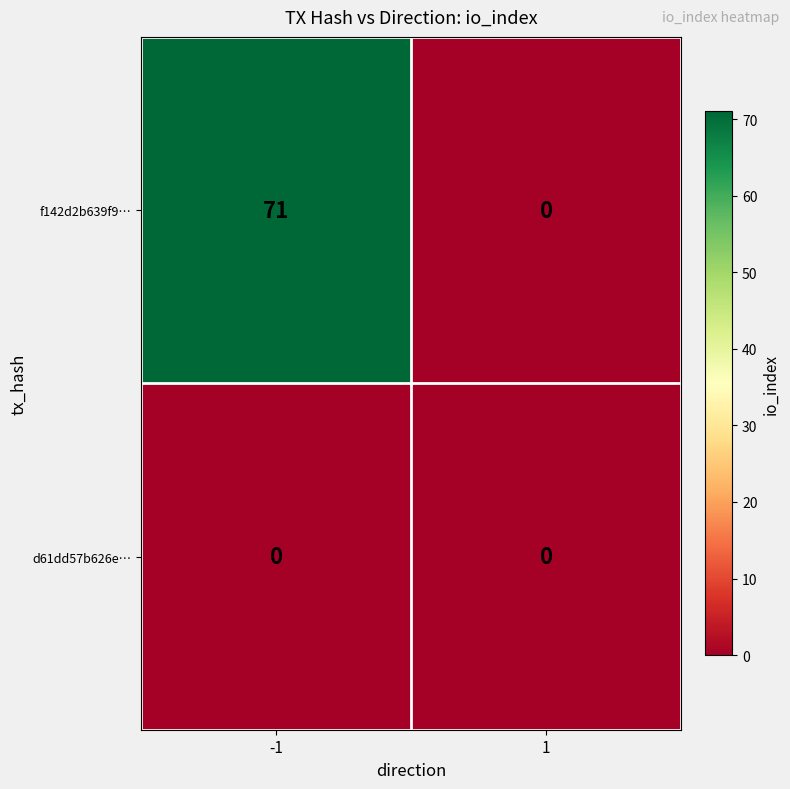

Which series has the largest total across all categories?

f142d2b639f9…